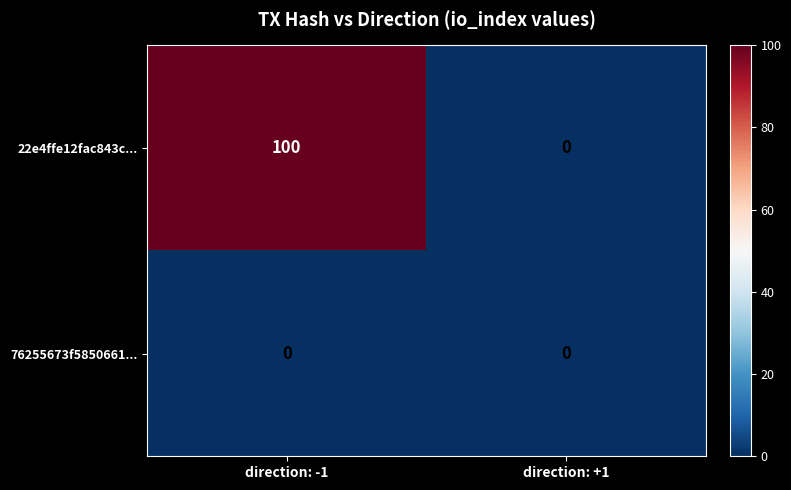

What is the total value across all series at direction: -1?

100